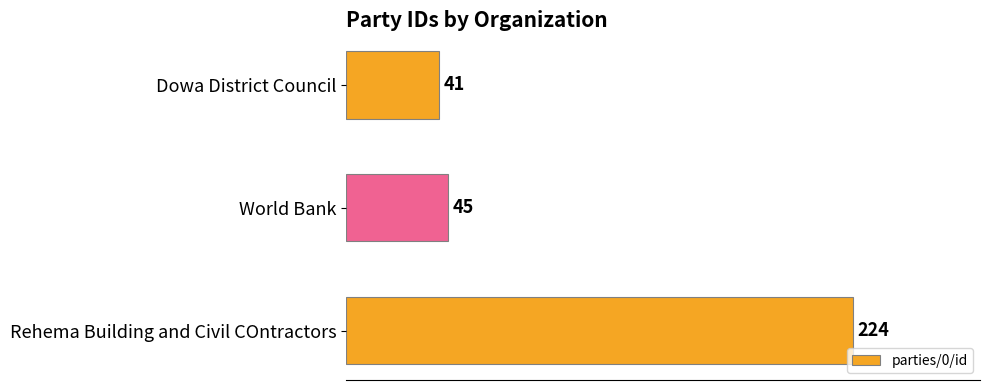

Count the number of categories in the chart.

3